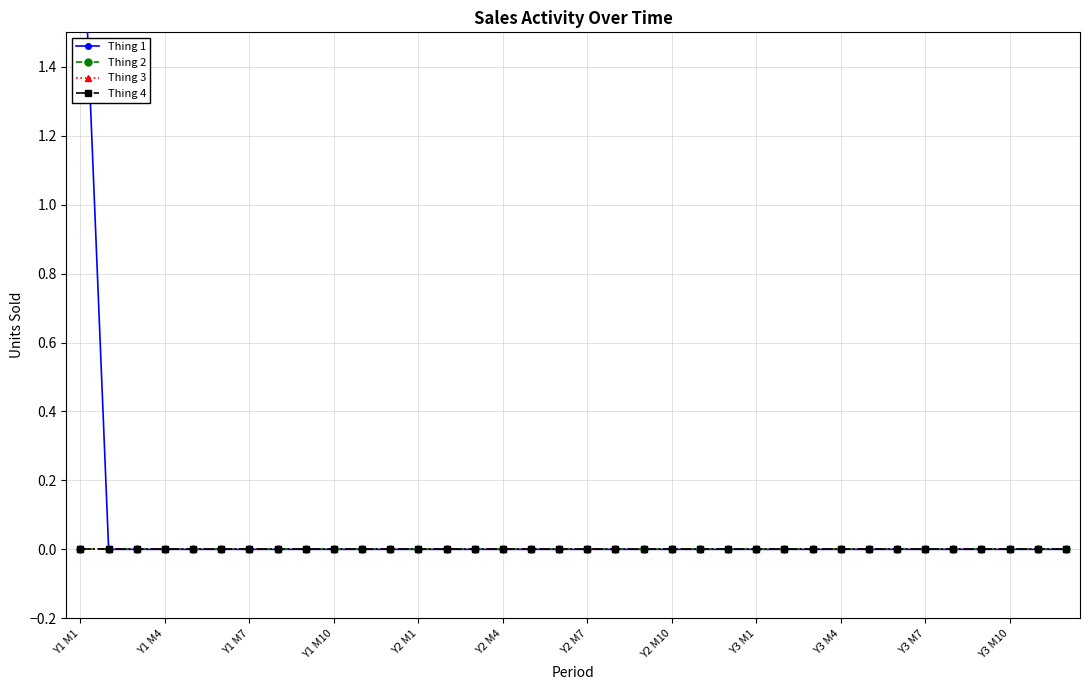

Rank the series at 19 from lowest to highest value.

Thing 1, Thing 2, Thing 3, Thing 4